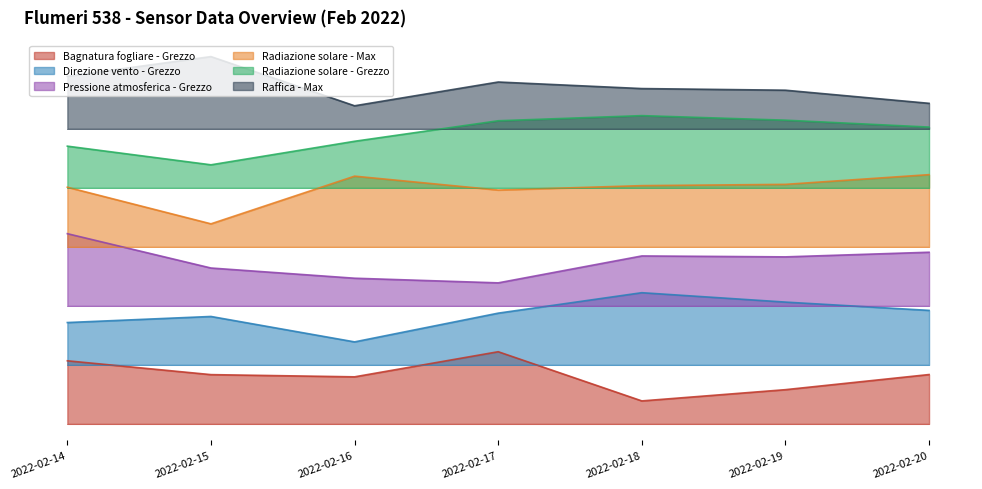

True or false: Radiazione solare - Grezzo has more than 2 interior local peaks.

False